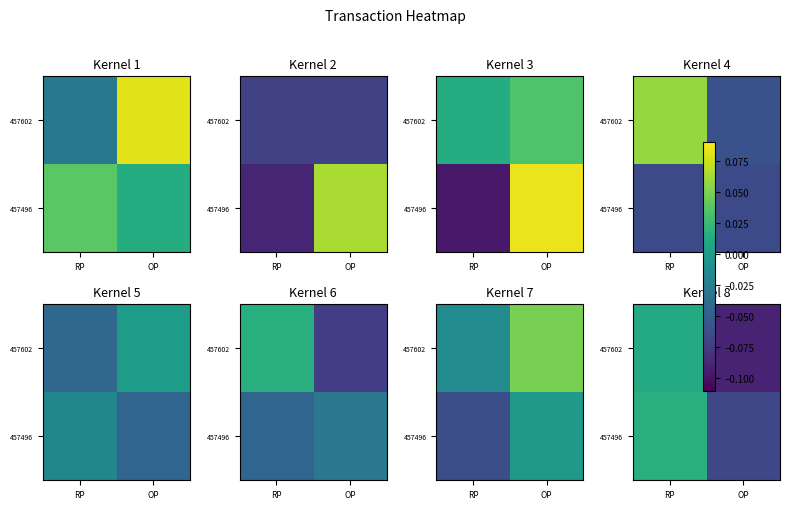

Between RP and OP, which is larger?

RP